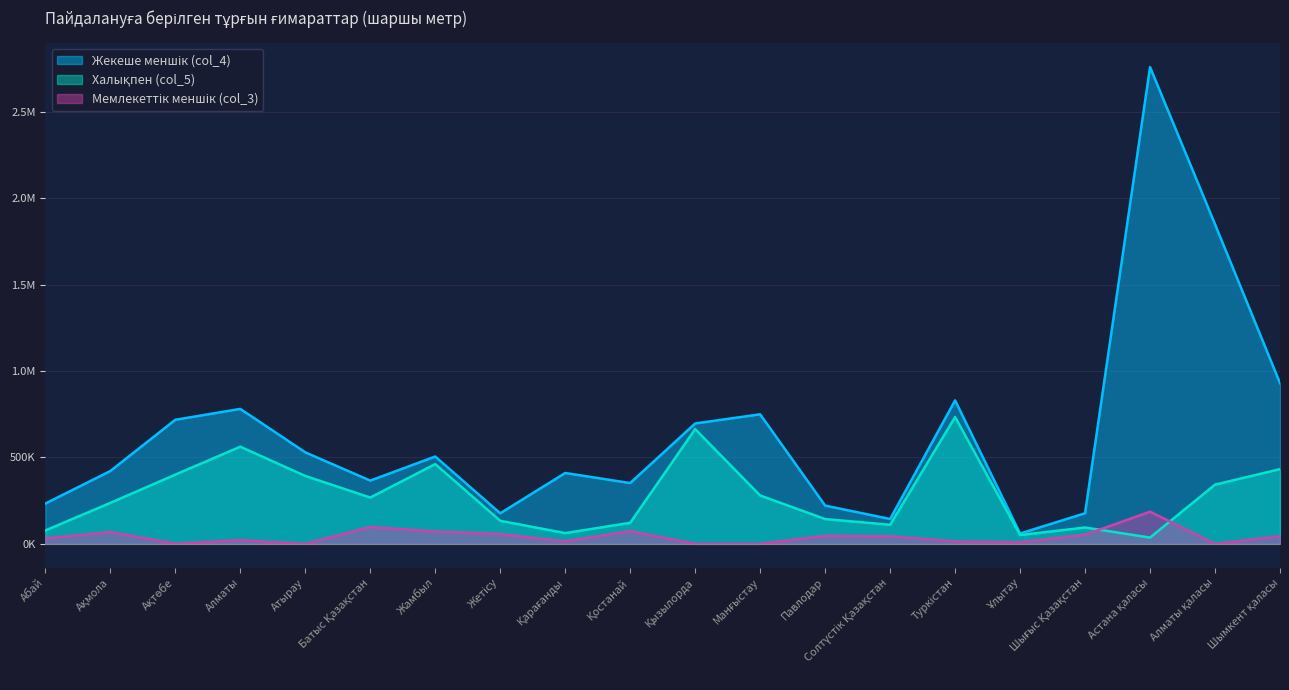

List the series in order of their peak value, highest first.

Жекеше меншік (col_4), Халықпен (col_5), Мемлекеттік меншік (col_3)